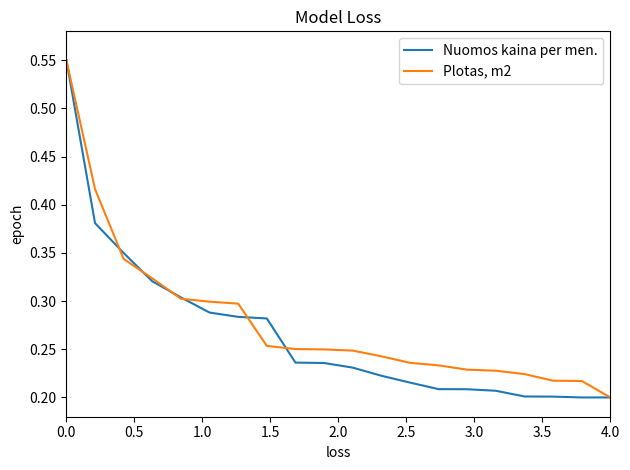

How many Nuomos kaina per men. values are between 0 and 1?

20